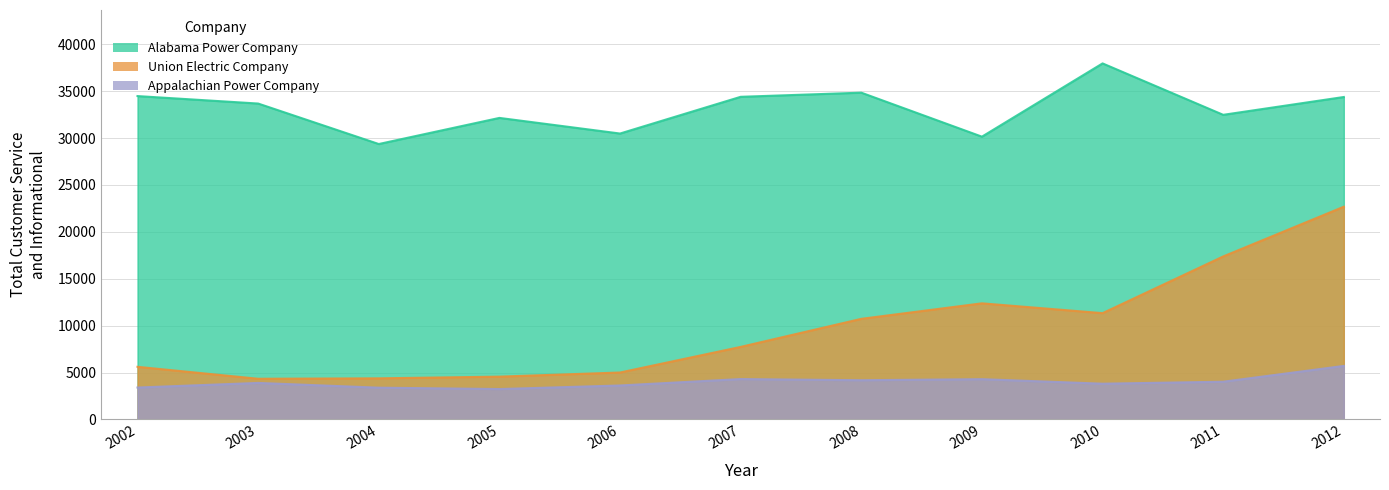

True or false: Appalachian Power Company has a value of 3384 at 2004.

True